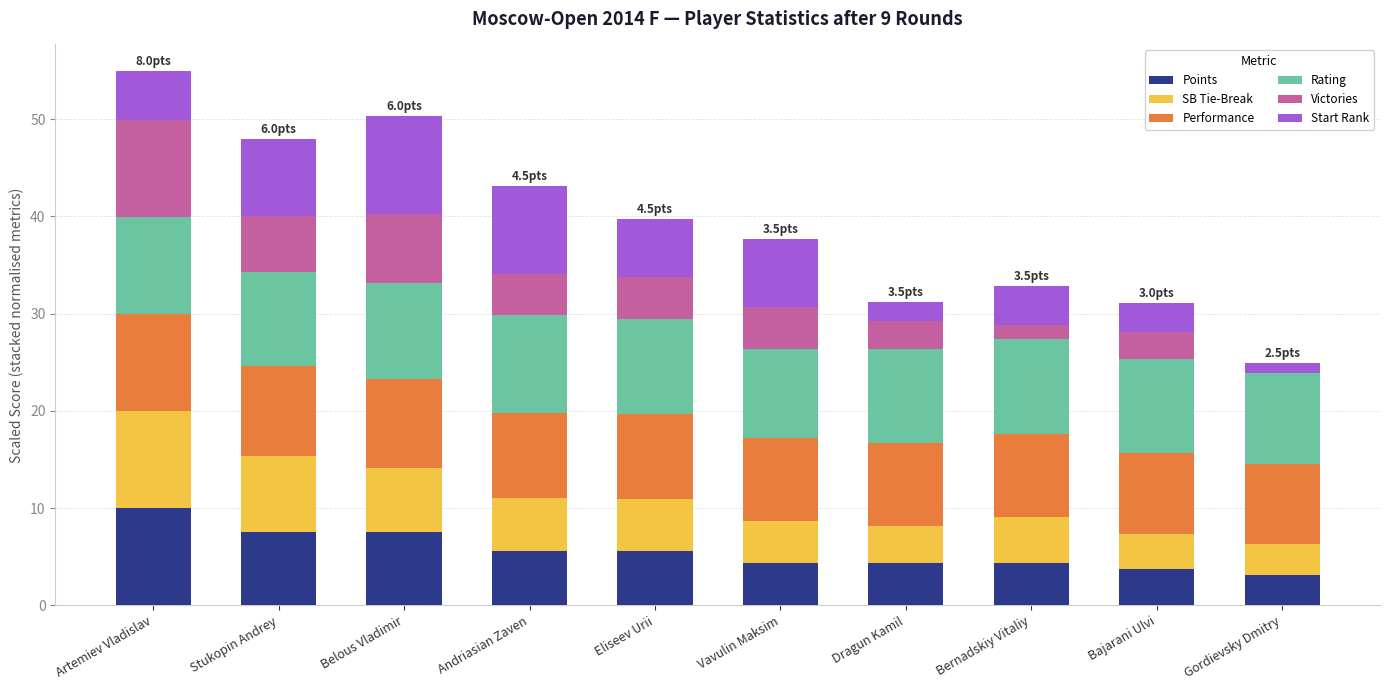

Are the bars horizontal?

No